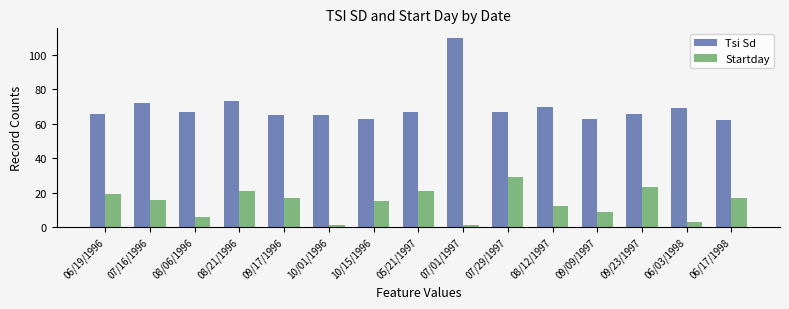

What is the maximum value for Tsi Sd?

110